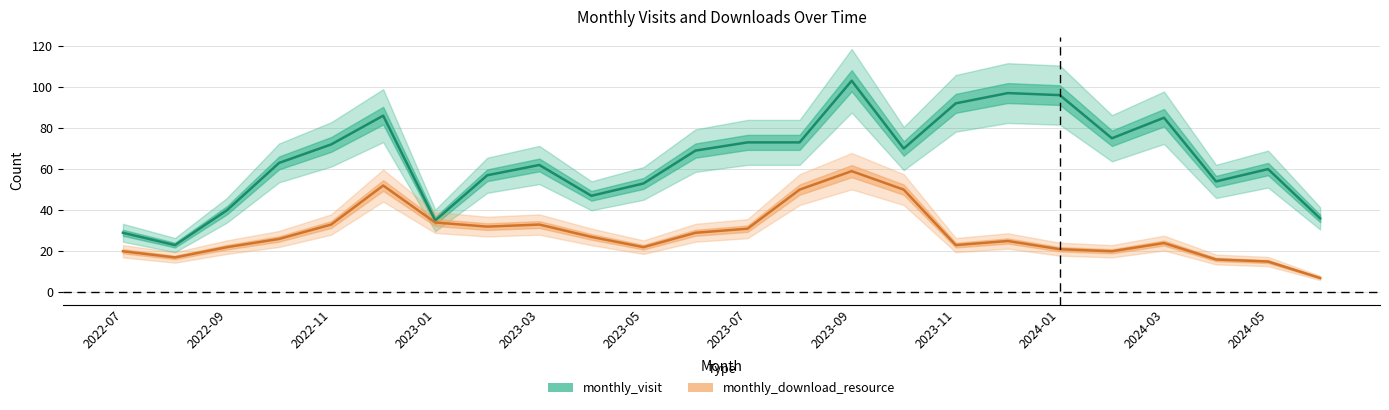

What value does the monthly_visit series have at 2024-05?

60